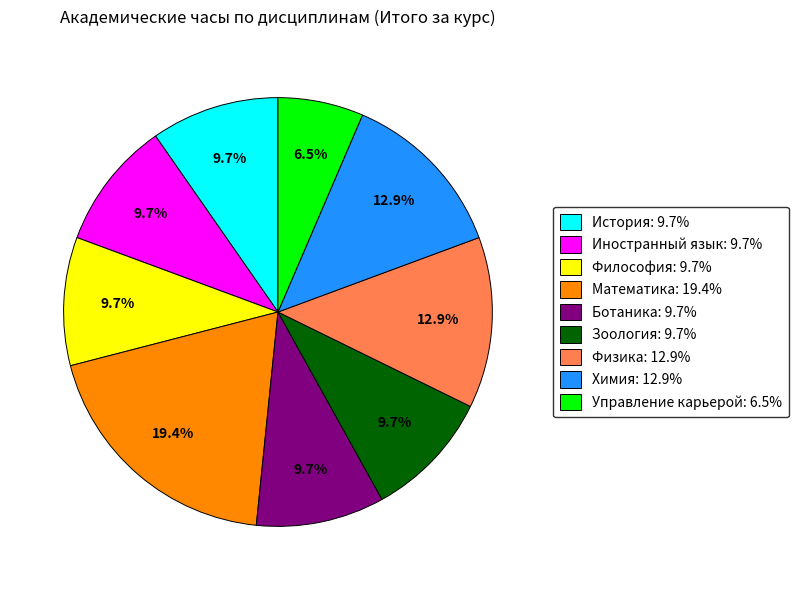

Which category has the biggest portion of the pie?

Математика